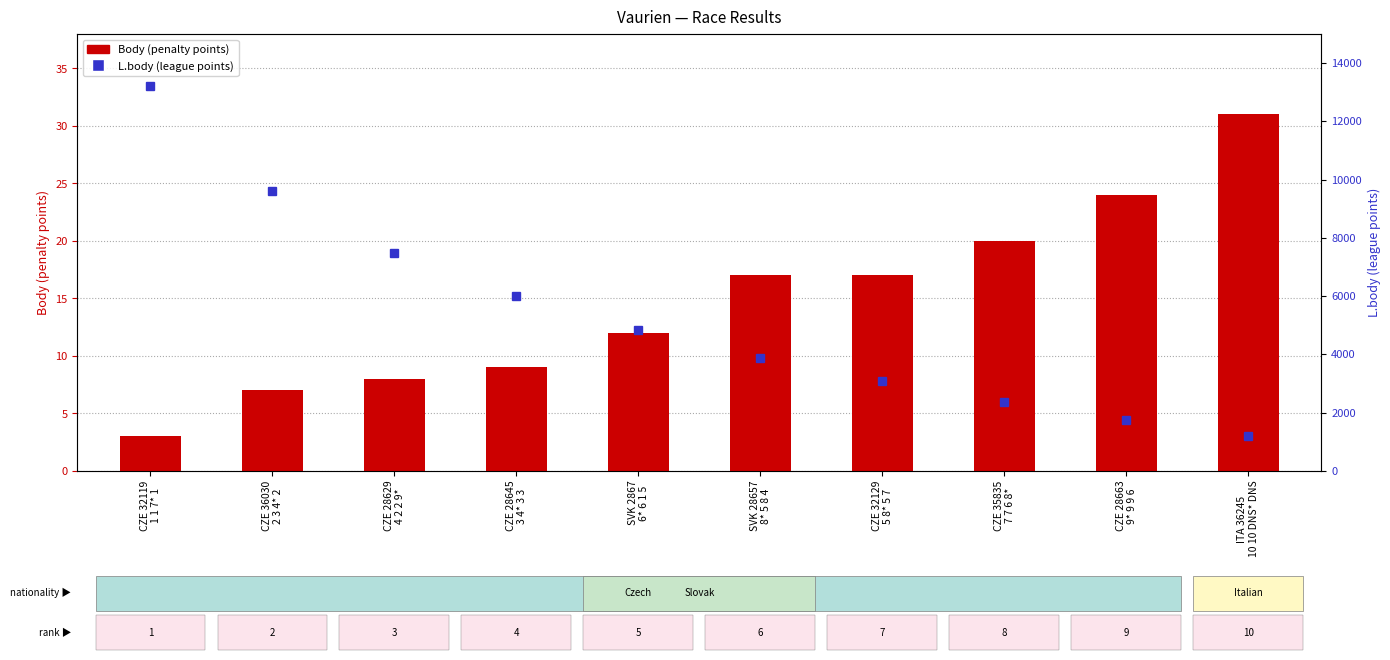

What is the label of the 2nd bar from the right?

CZE 28663
9* 9 9 6